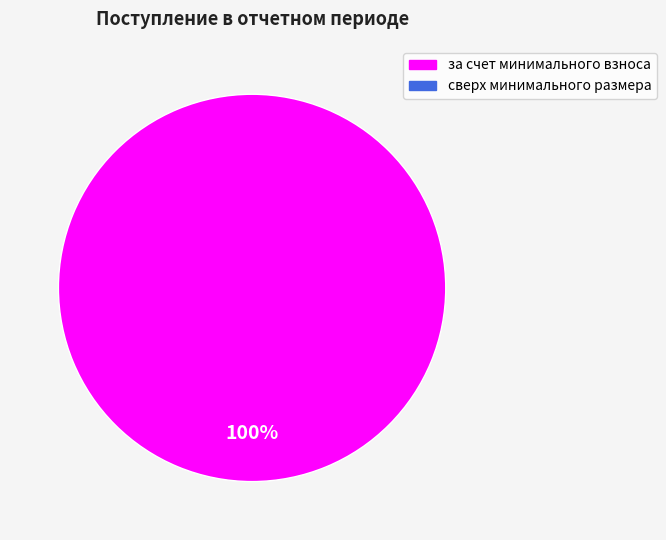

What is the majority slice?

за счет минимального взноса